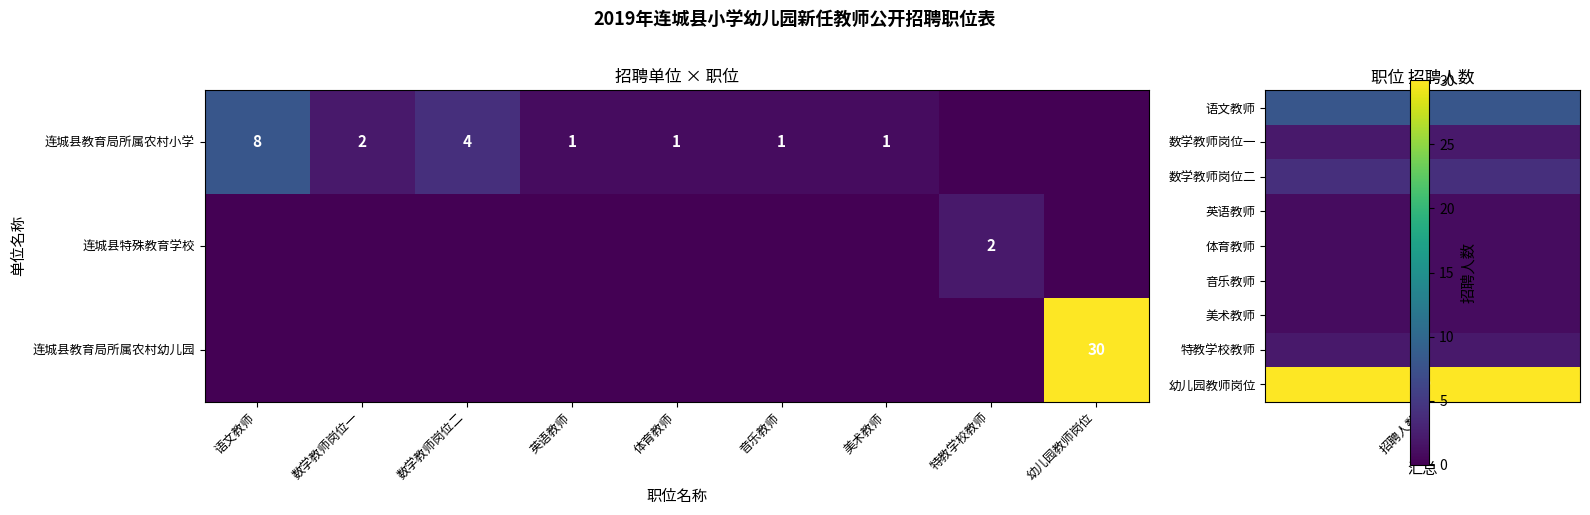

The 连城县教育局所属农村小学 series shows 1 at 音乐教师. True or false?

True